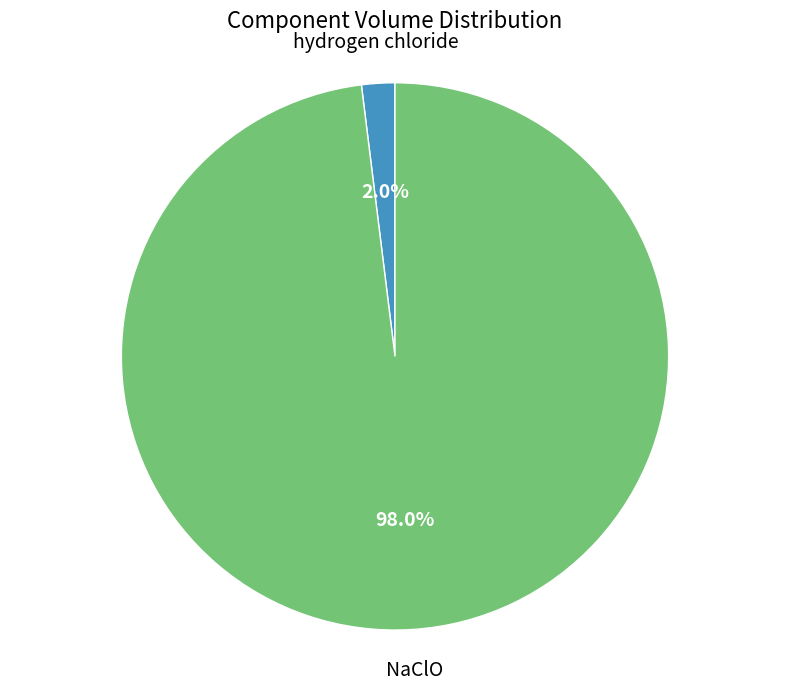

Is there any slice that represents more than half of the pie?

Yes